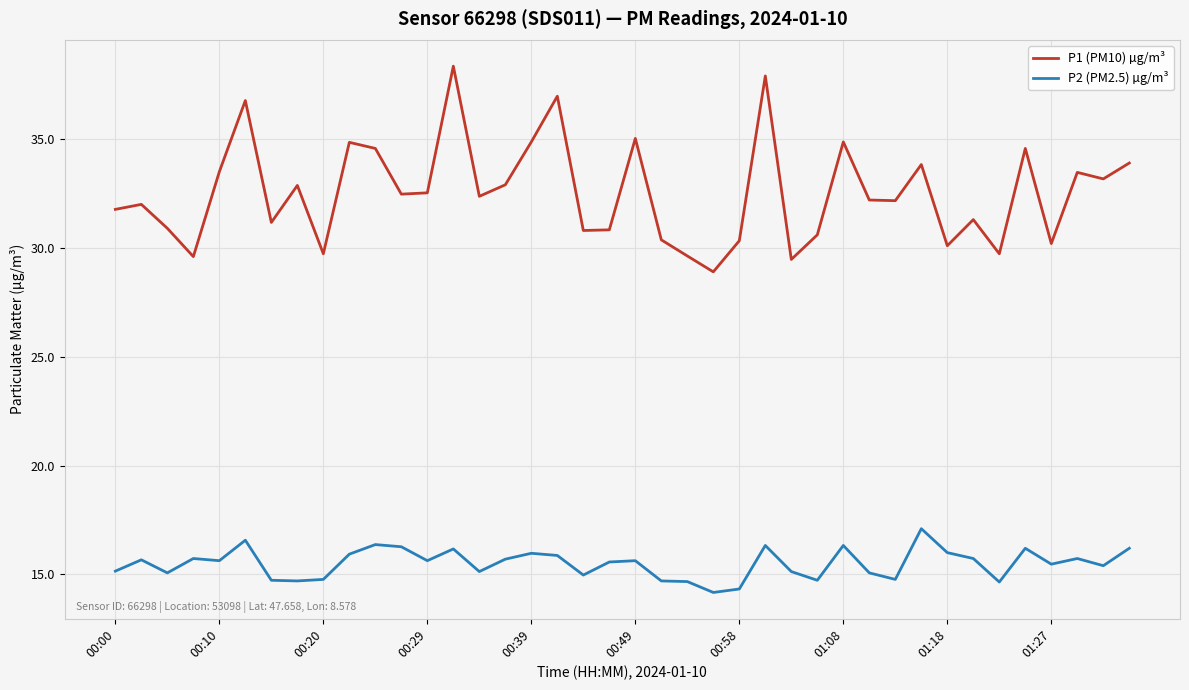

Which series has the largest range (max minus min)?

P1 (PM10) µg/m³